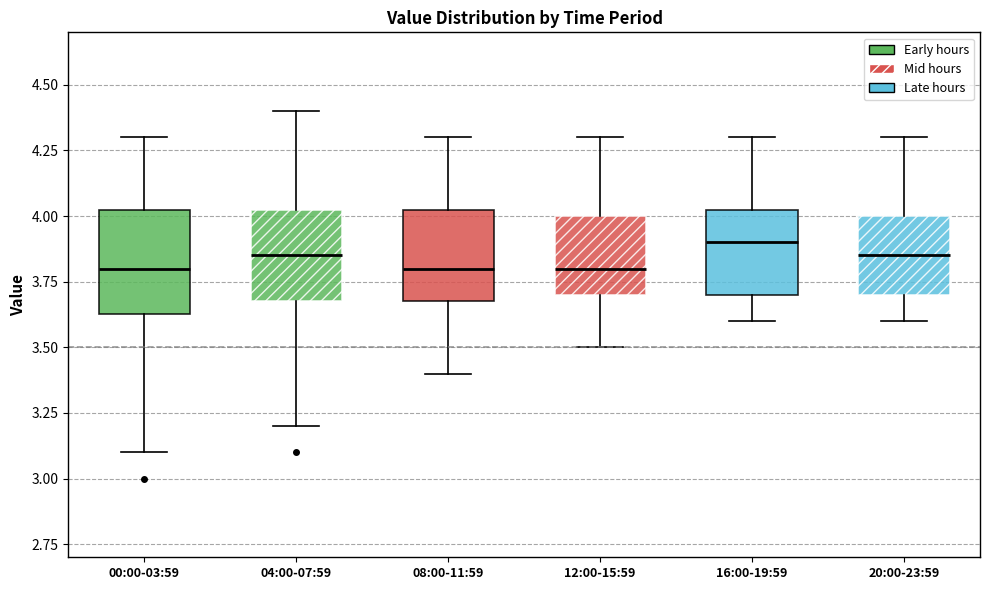

Comparing the boxes themselves (not the whiskers), which one is the tallest?

00:00-03:59